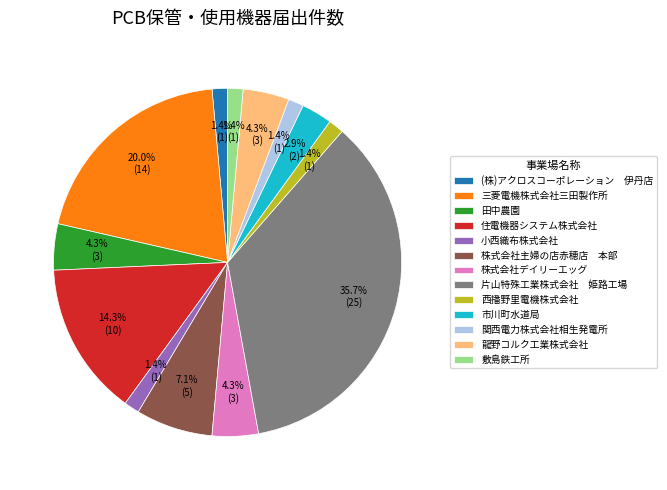

Approximately how many times larger is the value at 関西電力株式会社相生発電所 compared to 田中農園?

0.3